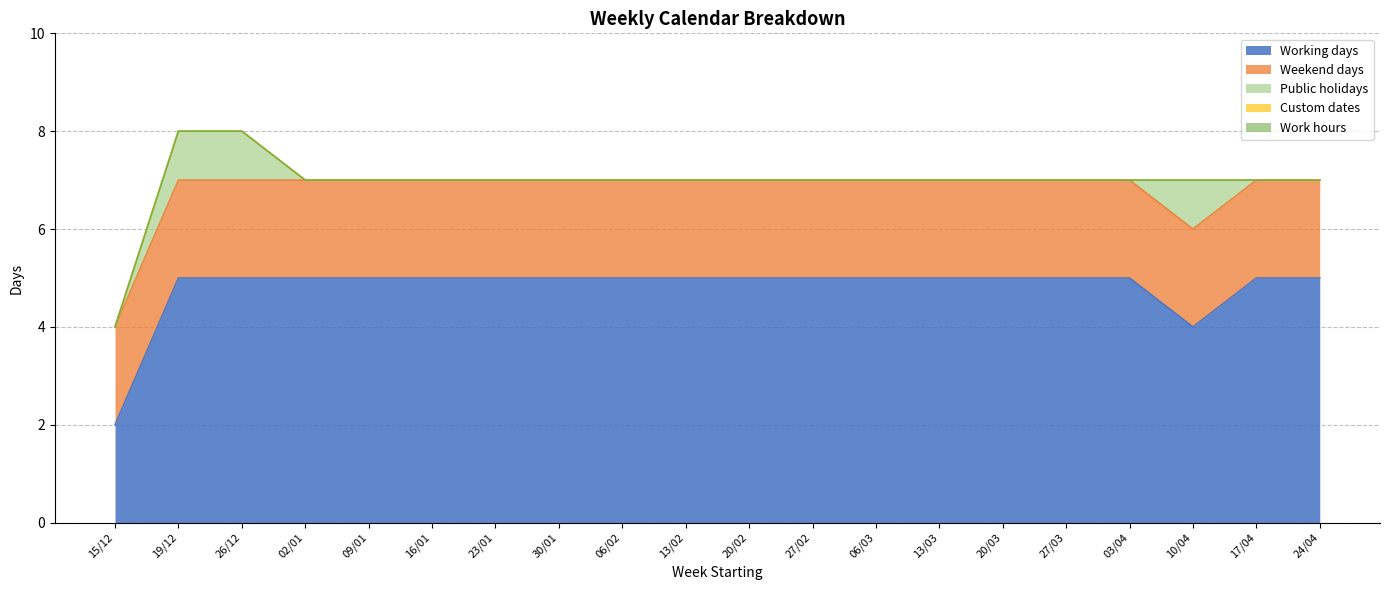

At how many categories does at least one series exceed 0?

20